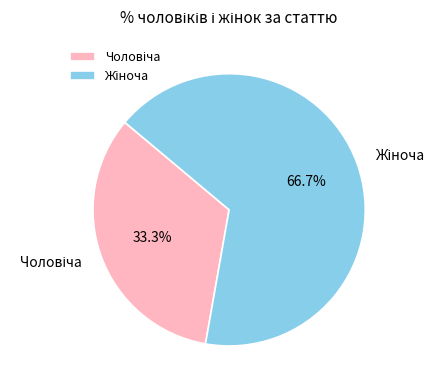

Count the number of slices in the pie.

2